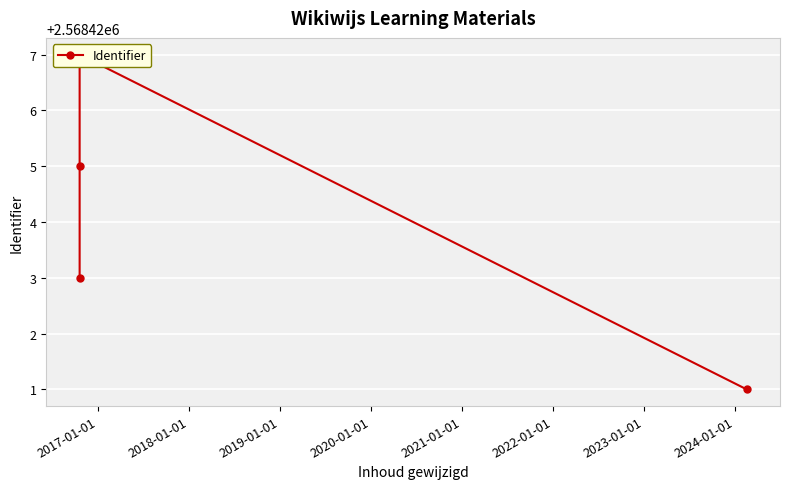

Reading left to right, what are all the values shown in this chart?

2568423	2568425	2568427	2568421